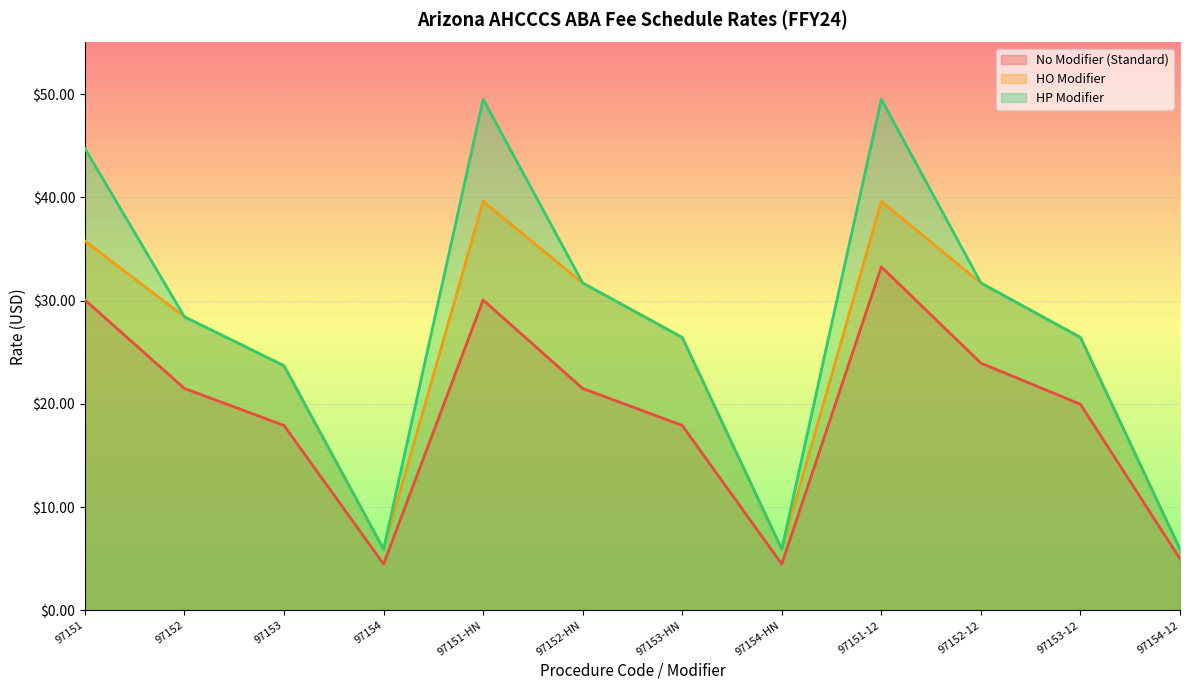

True or false: HP Modifier and No Modifier (Standard) intersect in this chart.

False